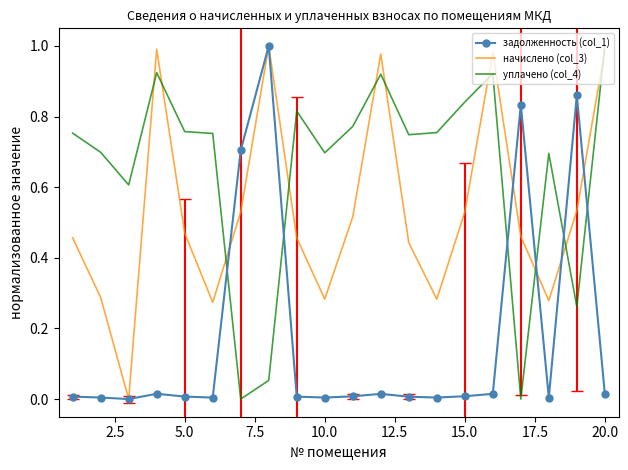

Which series has the largest total across all categories?

уплачено (col_4)